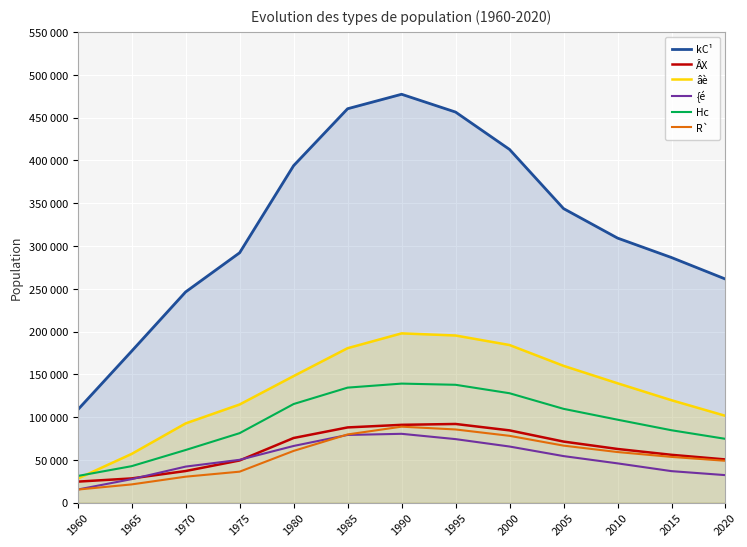

Is the value of kC¹ at 1970 greater than the value of ÂX at 1970?

Yes